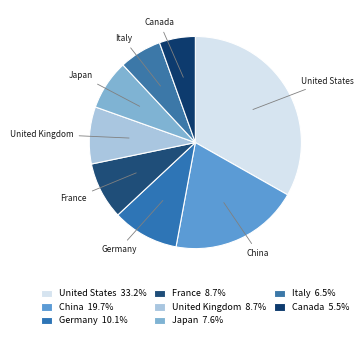

Is there any slice that represents more than half of the pie?

No